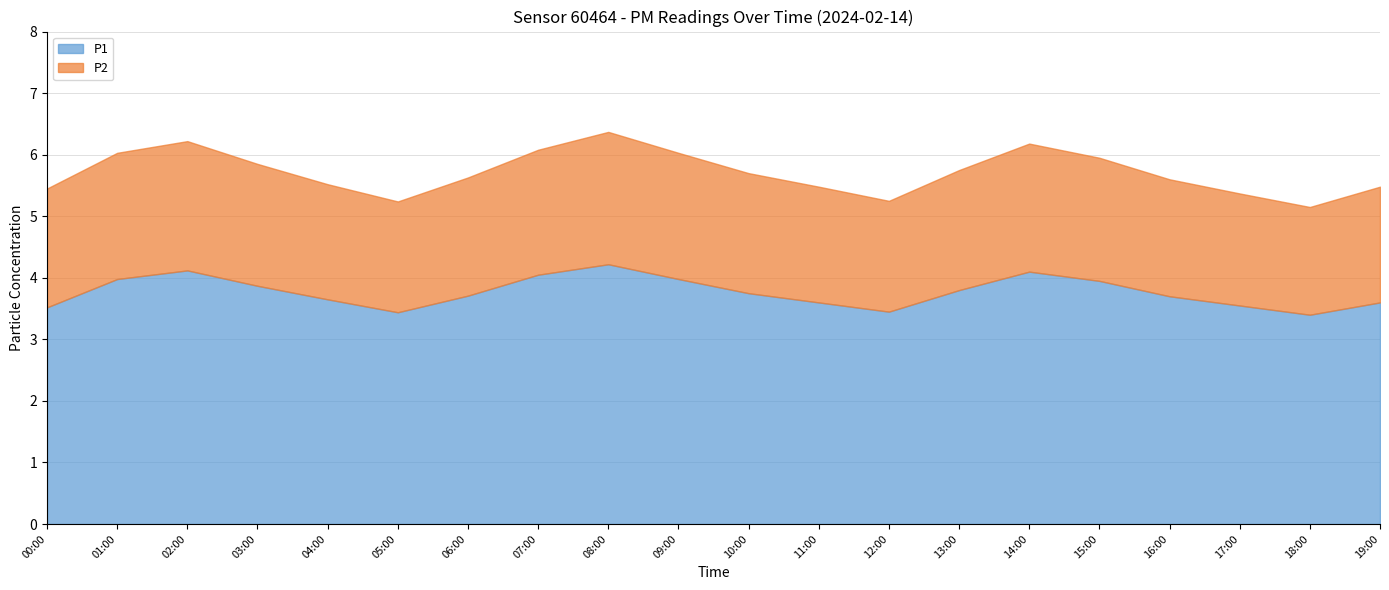

What is the label of the 1st point from the left?

00:00